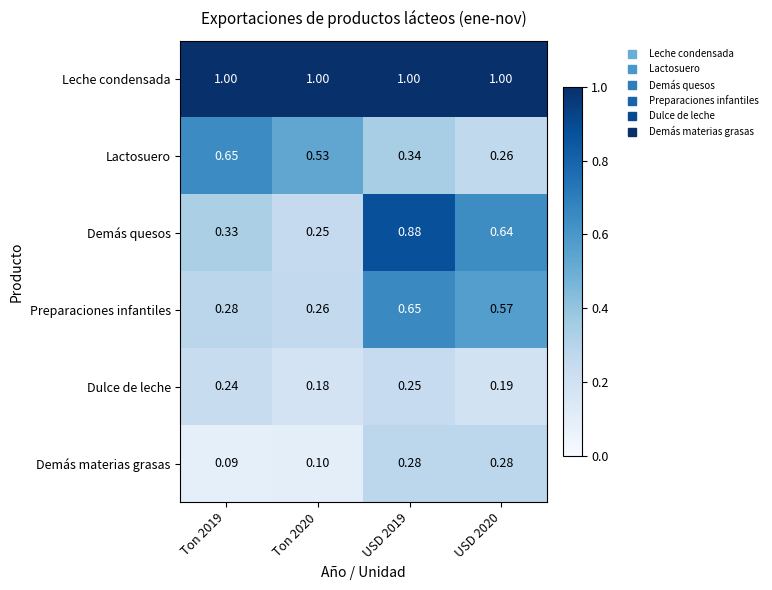

Is the value of Dulce de leche at USD 2020 greater than the value of Demás quesos at USD 2020?

No